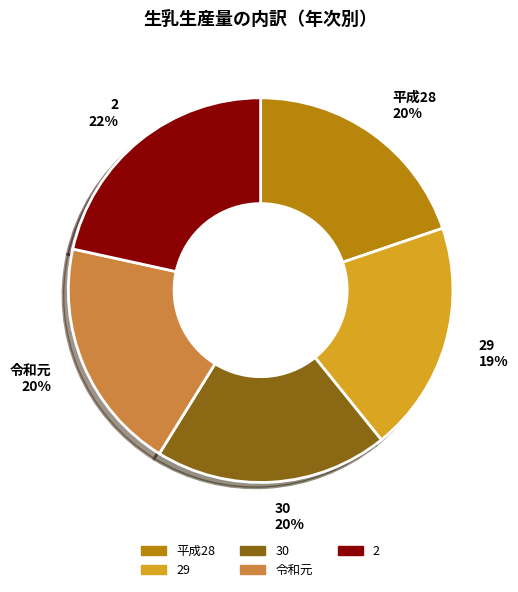

Between 2 22% and 平成28 20%, which is larger?

2 22%